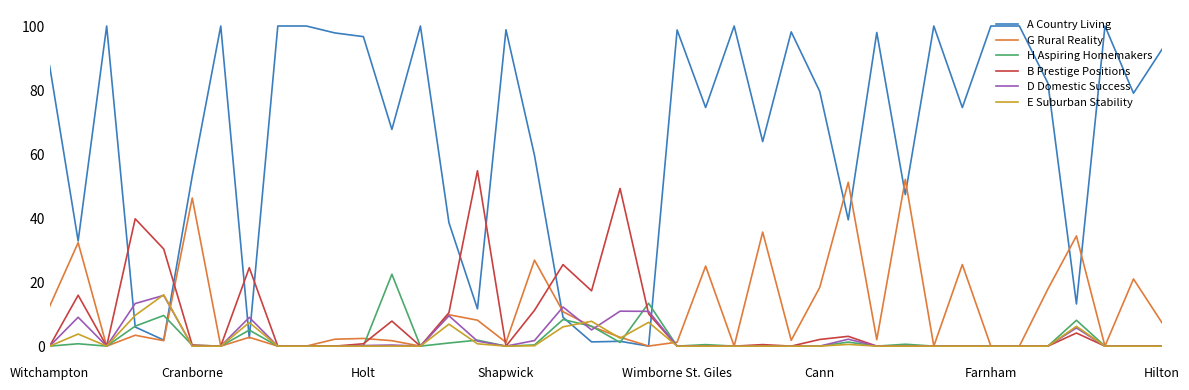

Does the chart have visible grid lines?

No